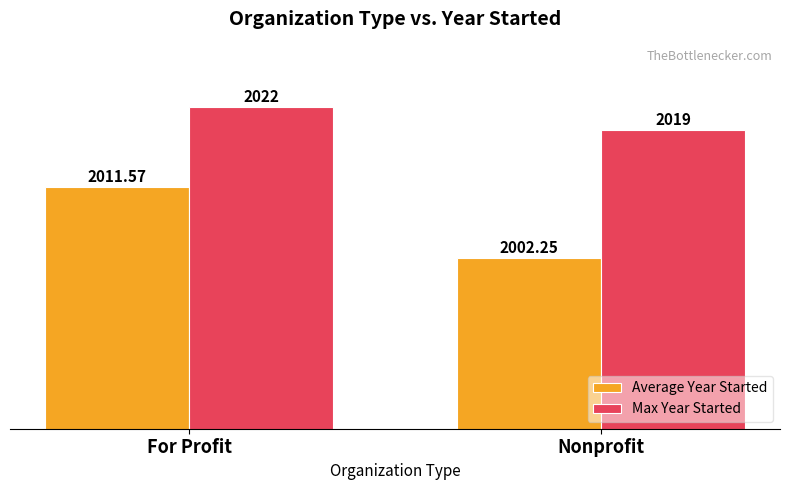

Is it true that Max Year Started equals 1269.1 at For Profit?

False